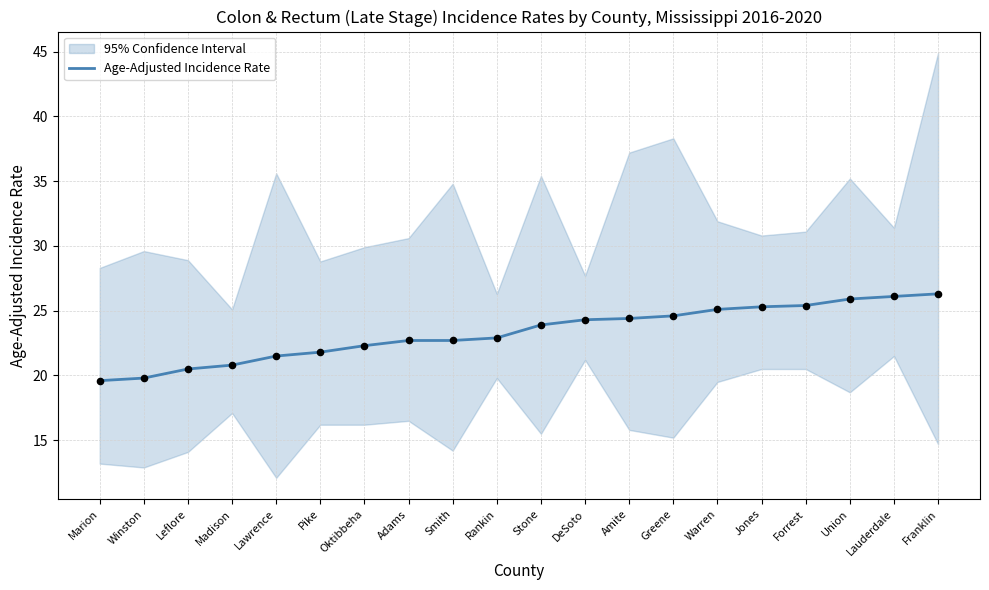

What is the change in value from Oktibbeha to Smith?

+0.4